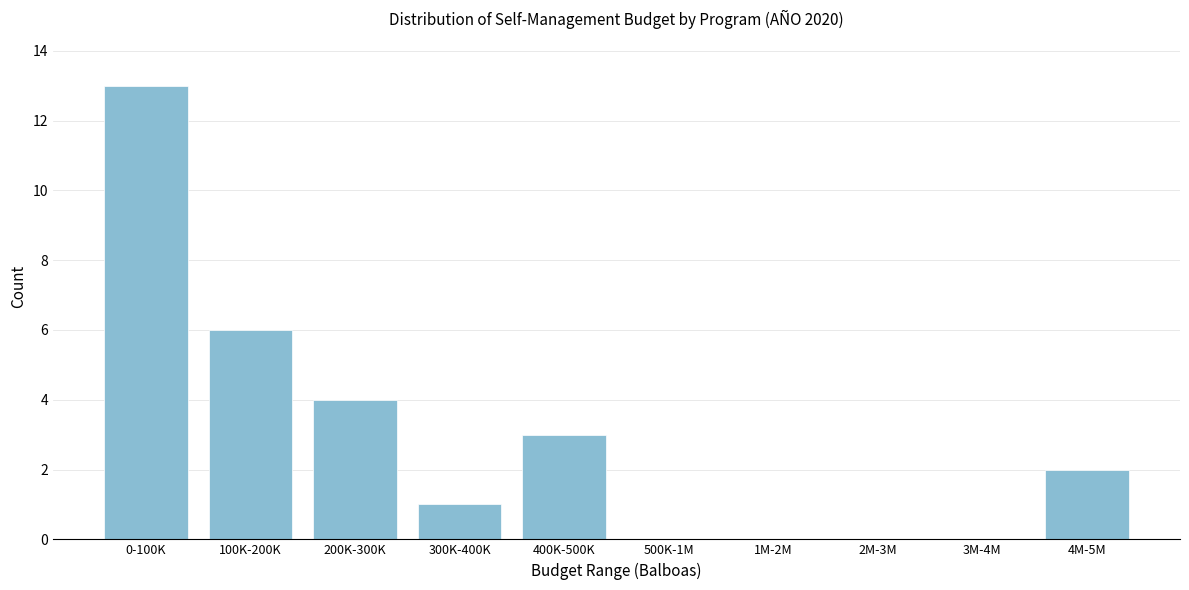

Reading right to left, list all the values displayed in this chart.

4M-5M=2	3M-4M=0	2M-3M=0	1M-2M=0	500K-1M=0	400K-500K=3	300K-400K=1	200K-300K=4	100K-200K=6	0-100K=13